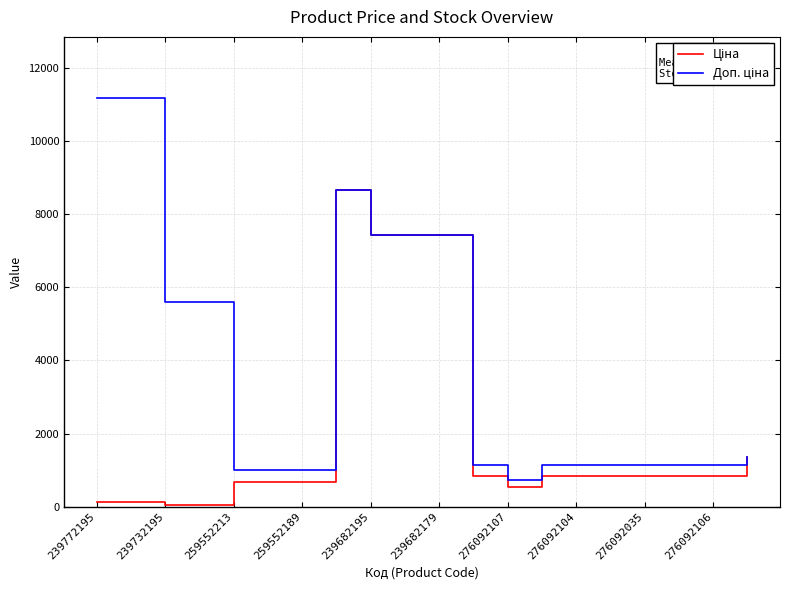

What is the maximum value for Ціна?

8679.5